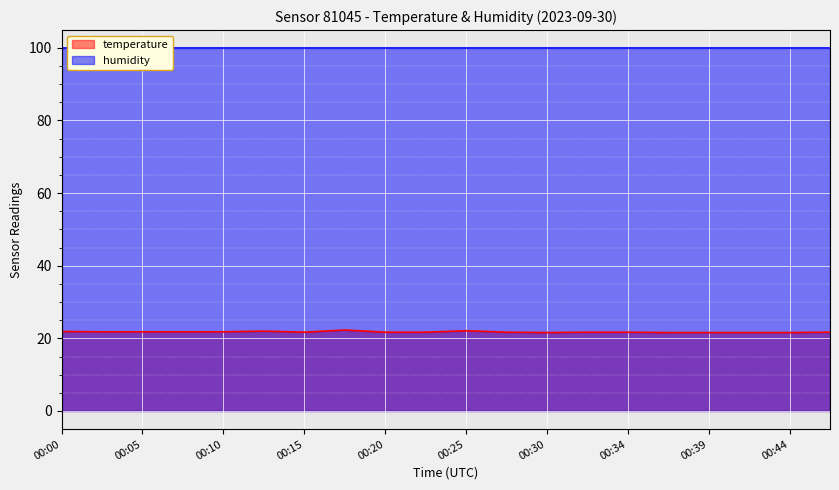

What is the highest value of the temperature series?

22.3